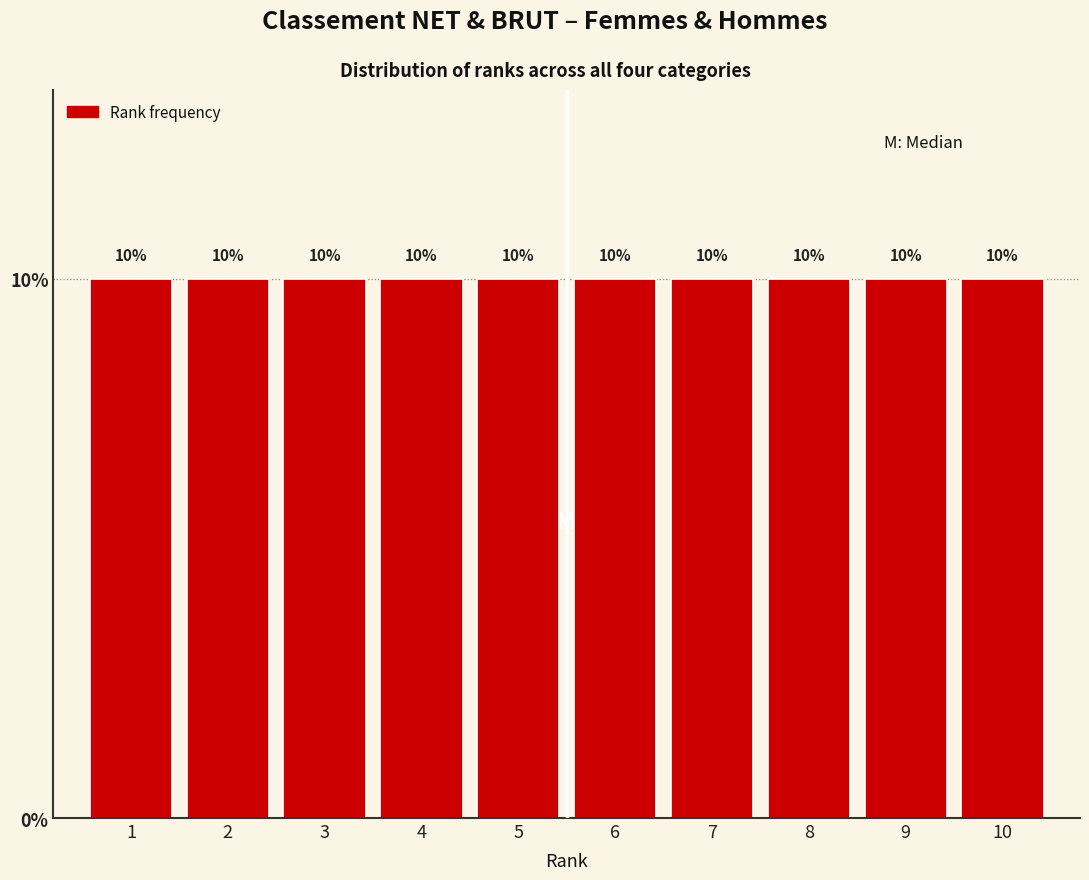

Reading left to right, transcribe this chart: for each bar, give the range it covers on the x-axis and its height.

0.5 to 1.5: 10
1.5 to 2.5: 10
2.5 to 3.5: 10
3.5 to 4.5: 10
4.5 to 5.5: 10
5.5 to 6.5: 10
6.5 to 7.5: 10
7.5 to 8.5: 10
8.5 to 9.5: 10
9.5 to 10.5: 10